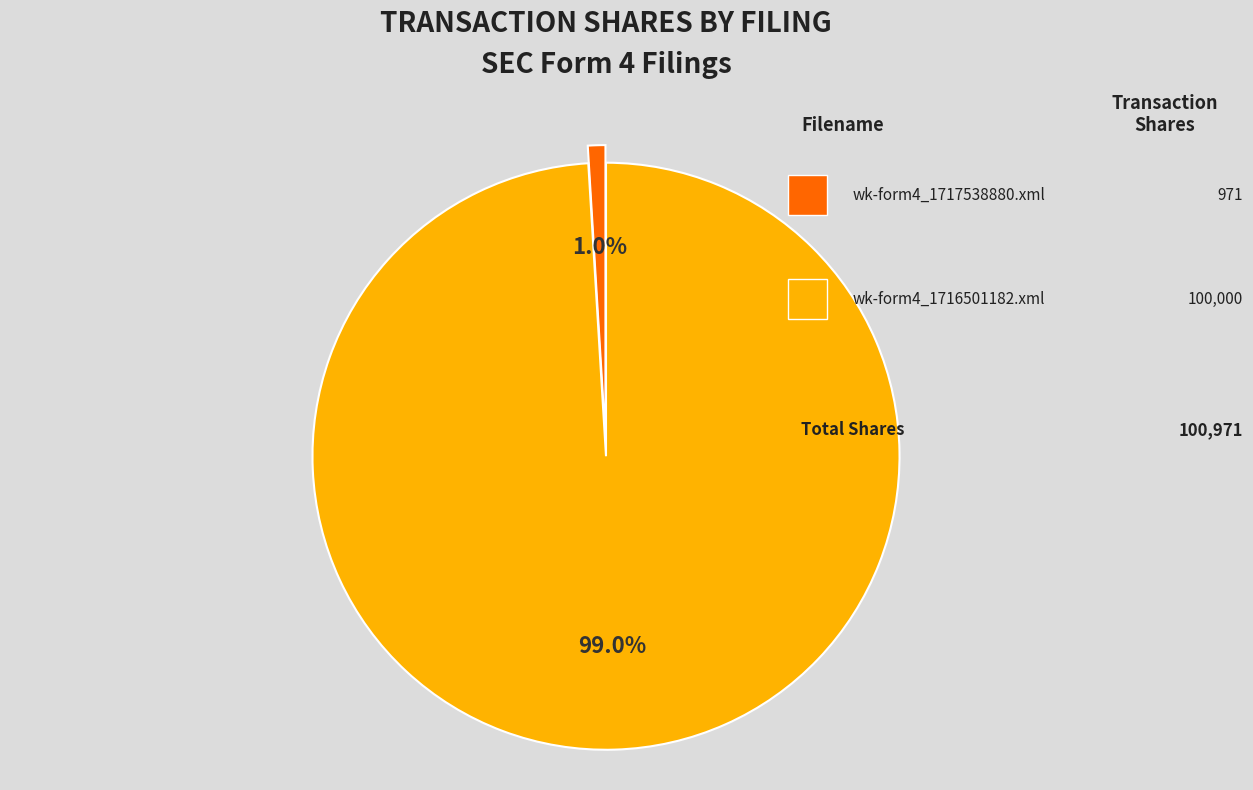

How many segments does this pie chart have?

2